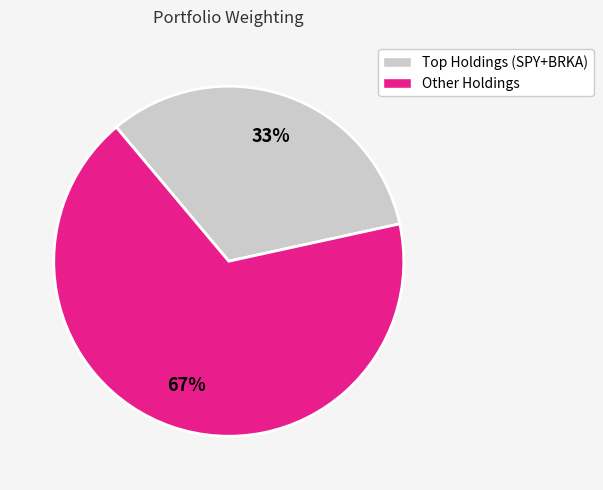

To the nearest percent, what is the average slice percentage?

50%